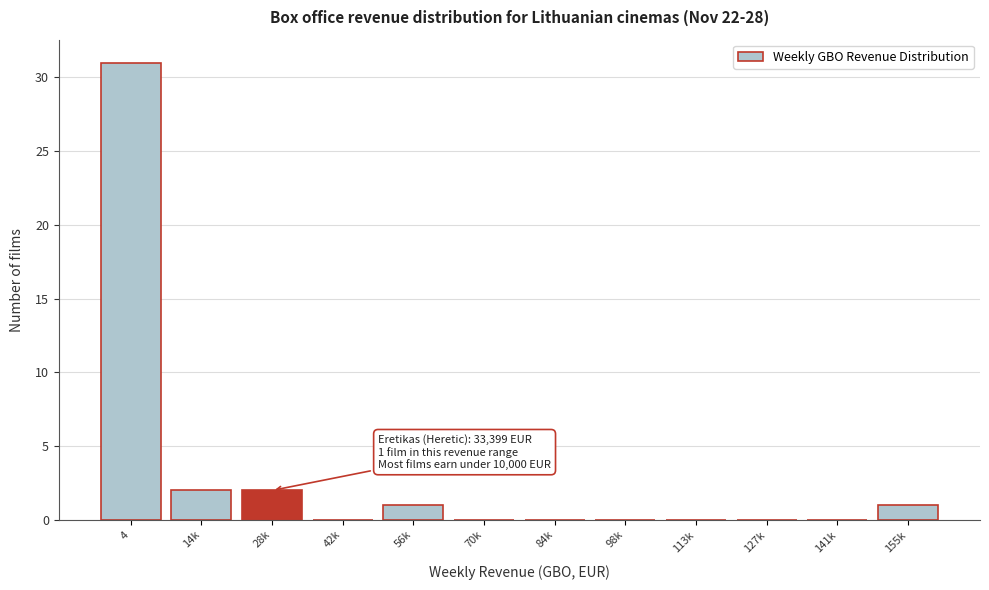

Reading left to right, list all the values displayed in this chart.

4=31	14k=2	28k=2	42k=0	56k=1	70k=0	84k=0	98k=0	113k=0	127k=0	141k=0	155k=1